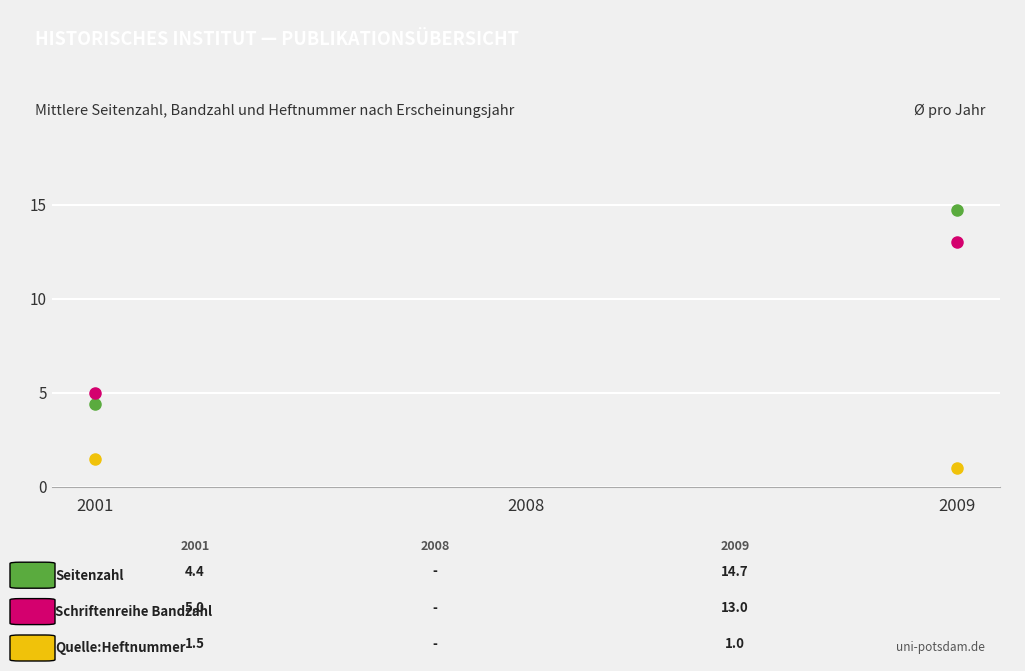

Which category has the highest value in the Quelle:Heftnummer (Heft) series?

2001